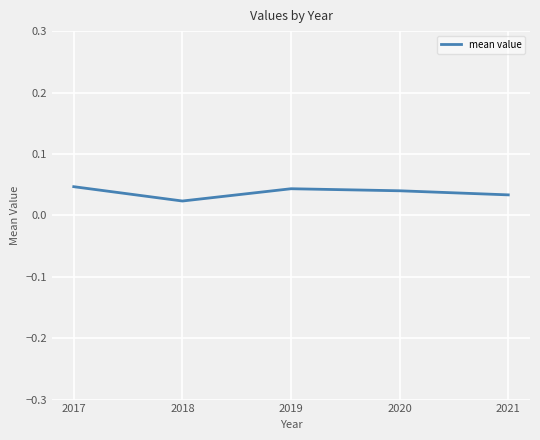

Is it true that the value at 2019 is 0.1?

False